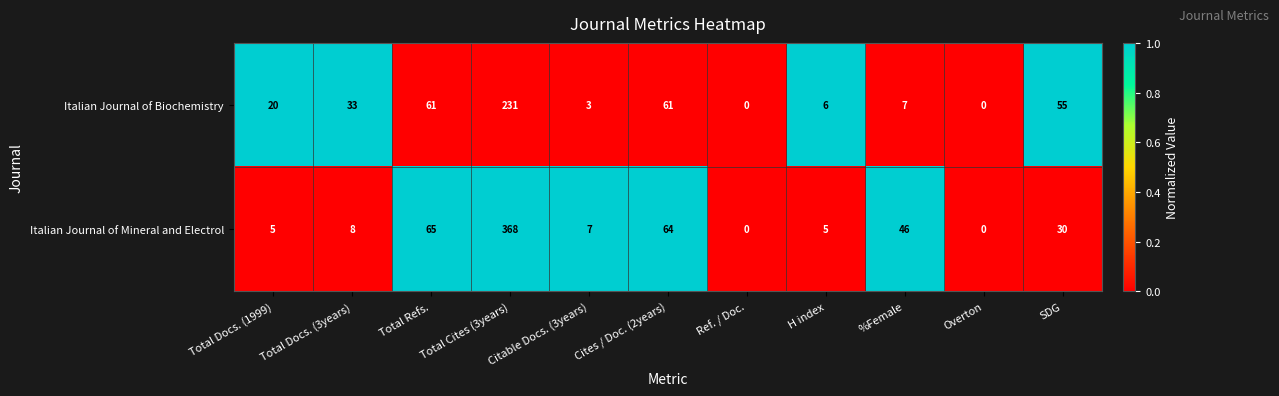

Which series changed the most between Total Docs. (1999) and Citable Docs. (3years)?

Italian Journal of Biochemistry